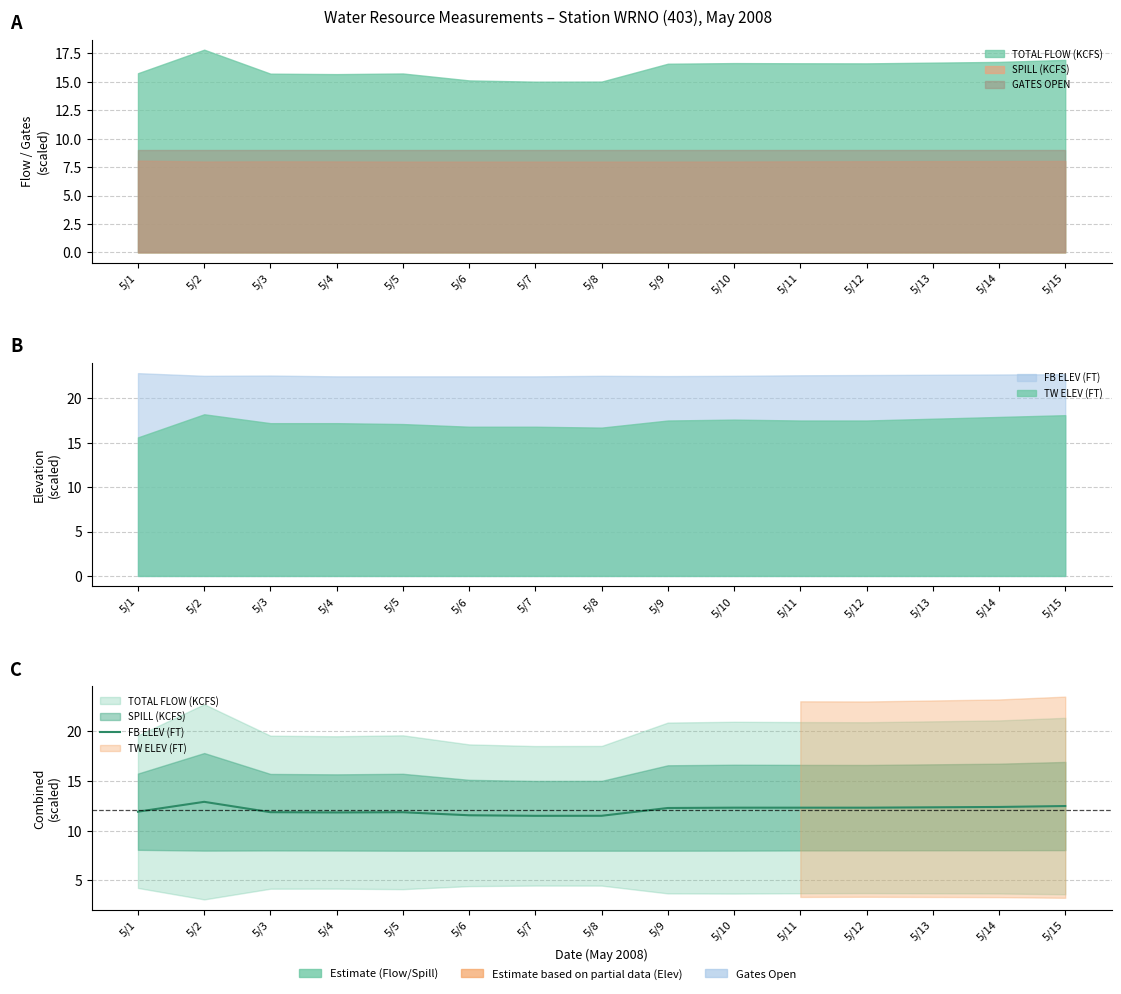

What is the sum of all values?

181.2